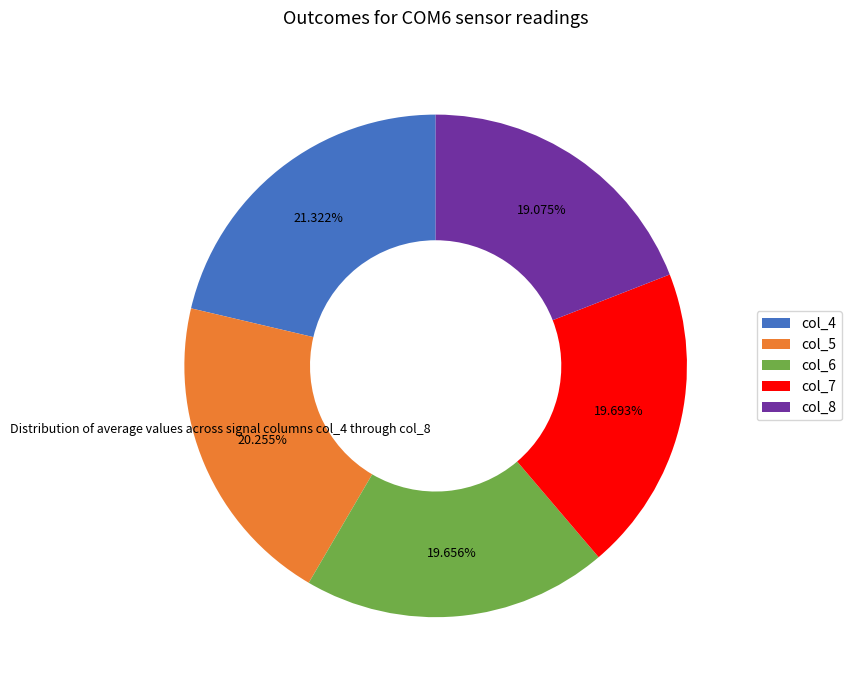

To the nearest percent, what is the difference between the largest and smallest slice percentages?

2%